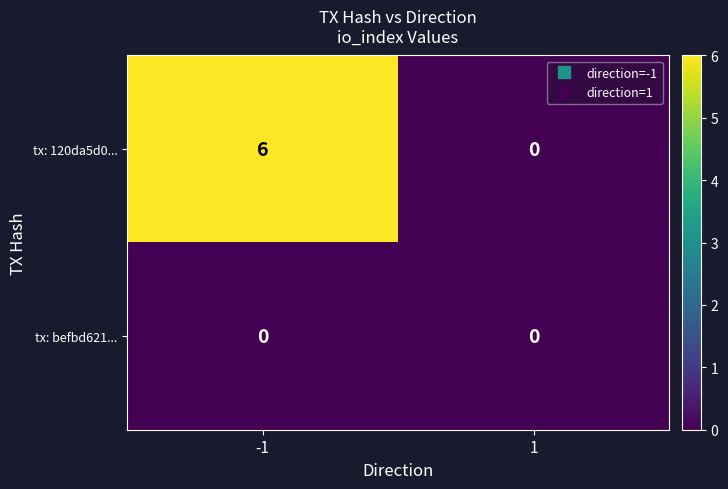

Reading left to right, extract all data points from this chart.

tx: 120da5d0...: 6	0
tx: befbd621...: 0	0